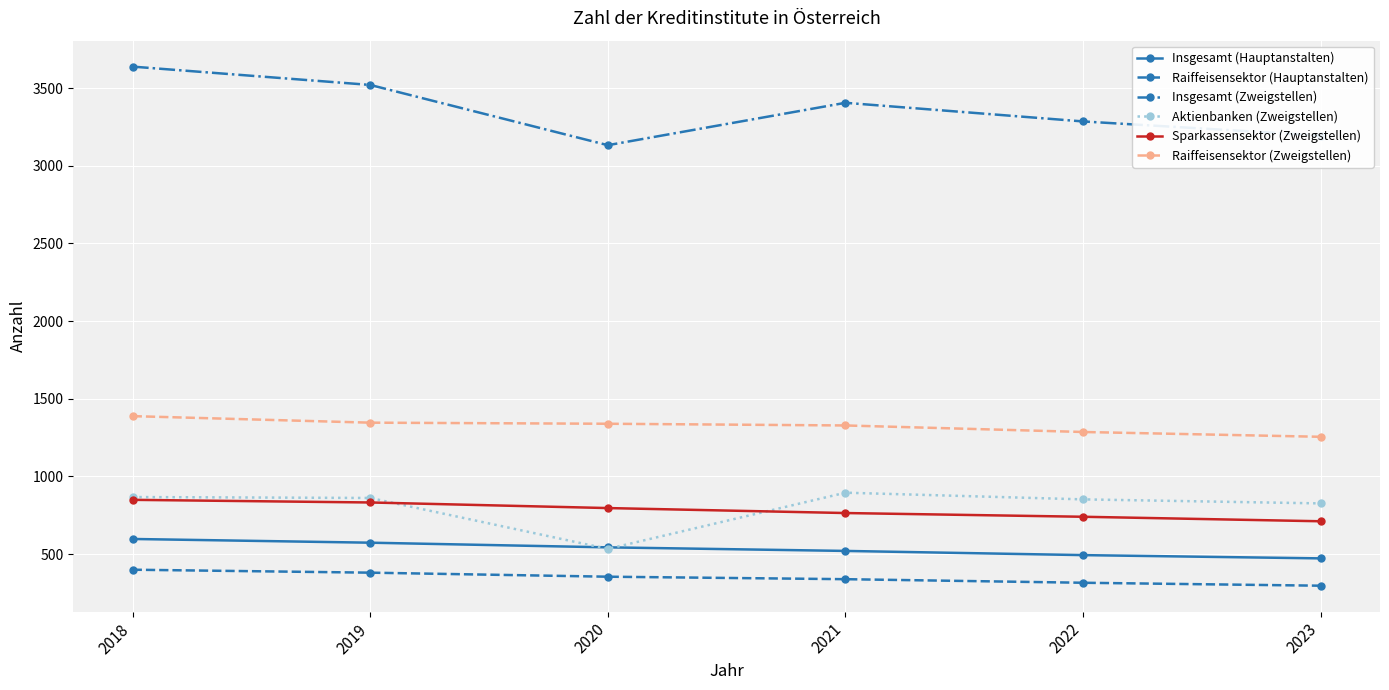

Which category has the highest value in the Insgesamt (Zweigstellen) series?

2018